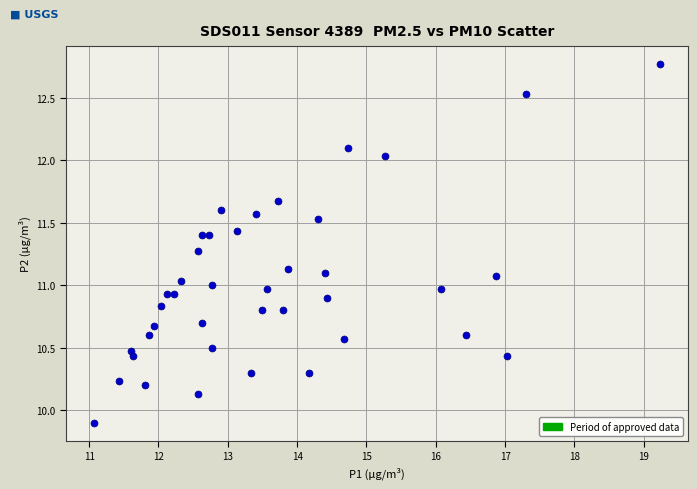

What is the range of X values (max minus min)?

8.2